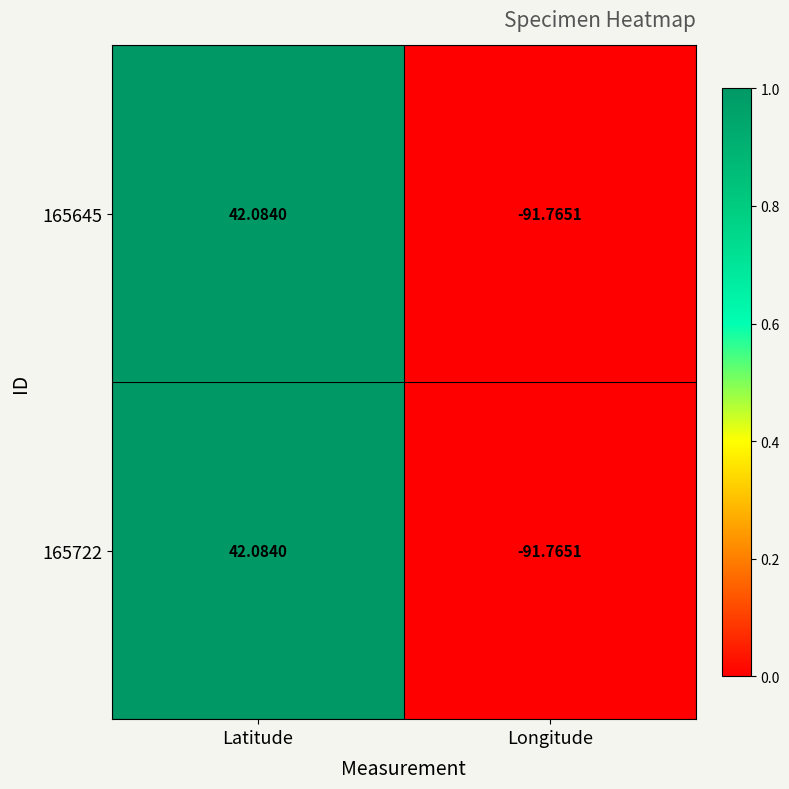

Where is 165722 nearest to the value -24?

Latitude